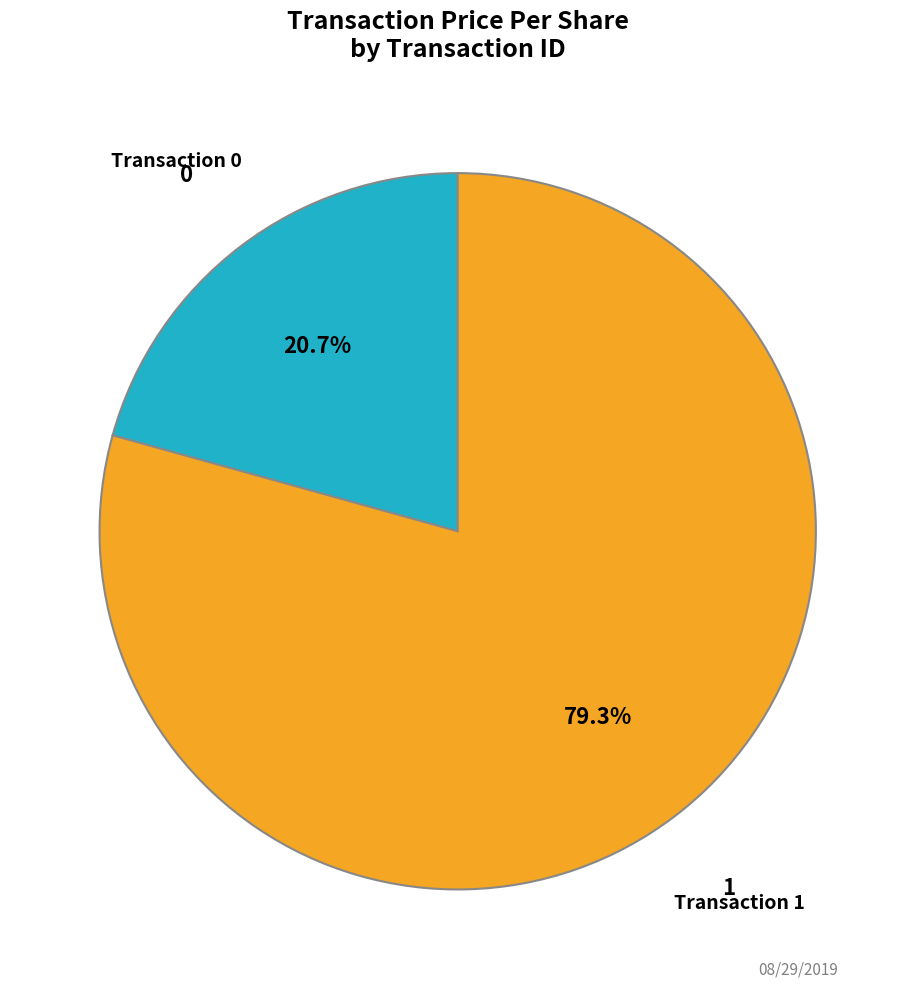

Does any single category account for the majority?

Yes